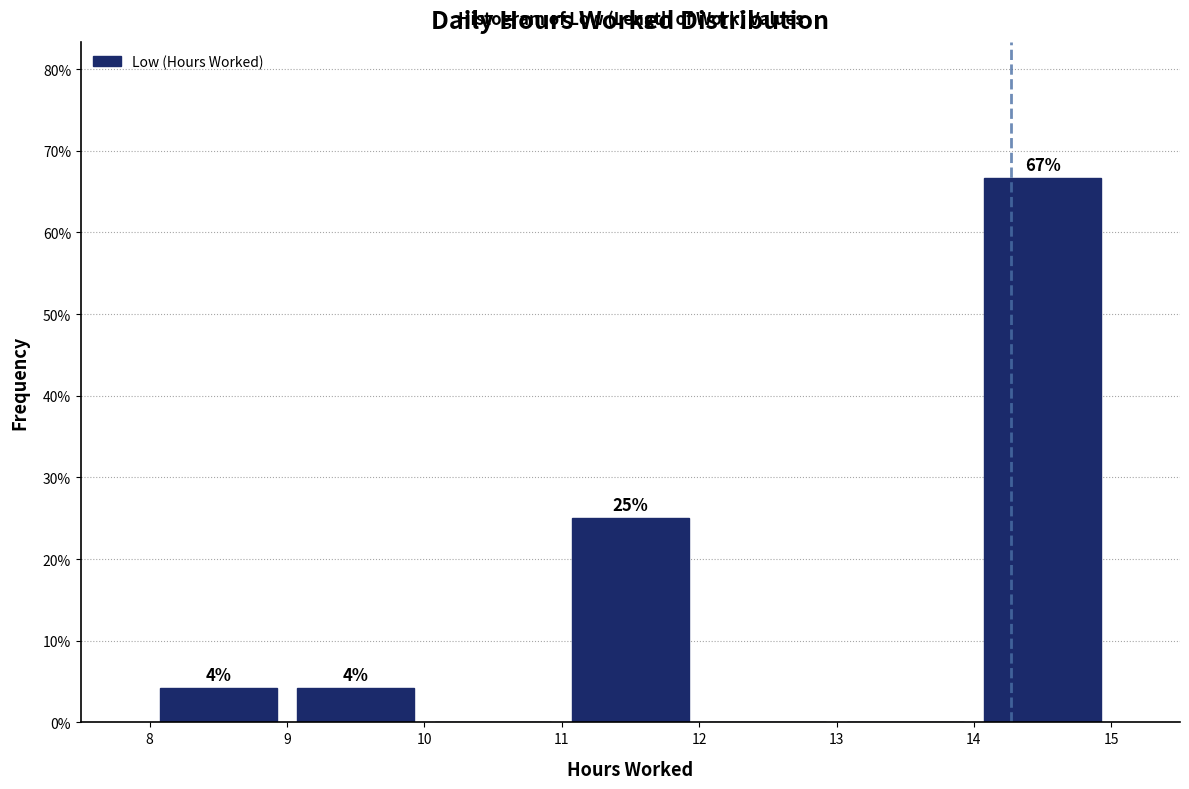

Over which range of the x-axis is the bar tallest?

14 to 15